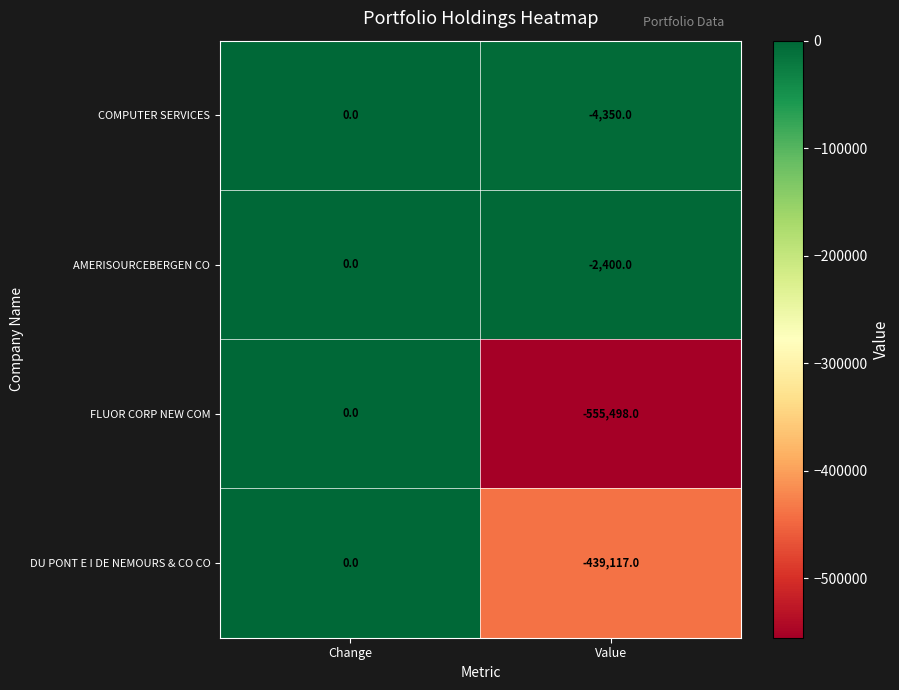

The value of COMPUTER SERVICES at Change is 0. True or false?

True